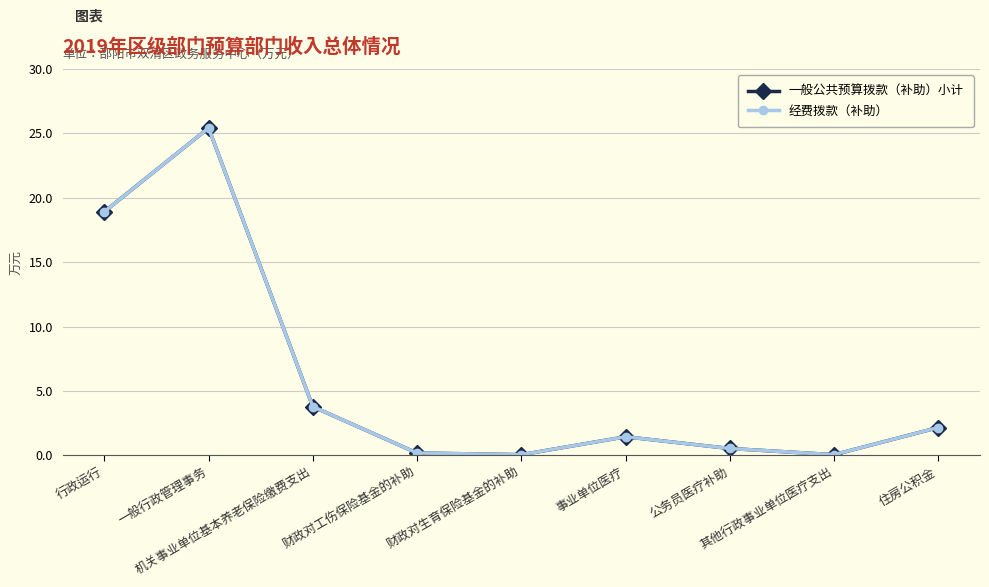

Does the chart have visible grid lines?

Yes